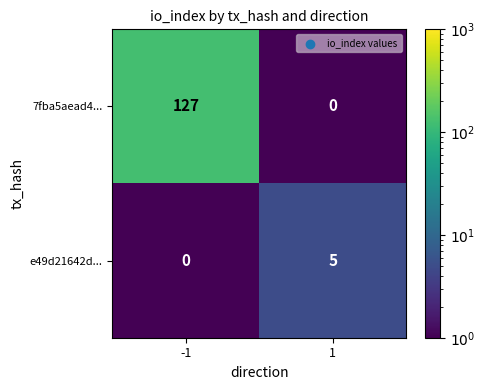

What is the smallest value displayed?

0